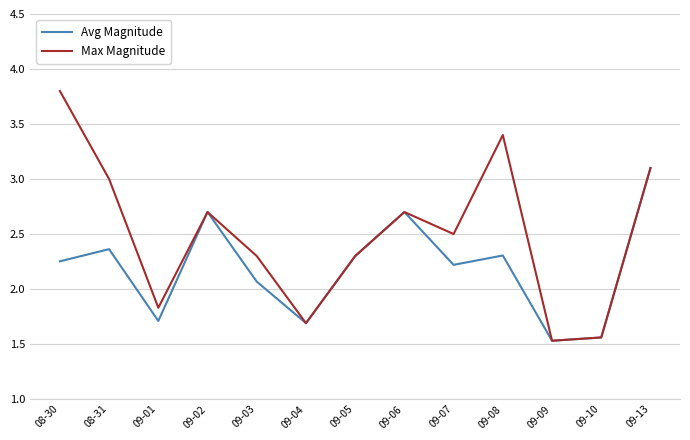

Is it true that Avg Magnitude equals 2.3 at 09-09?

False